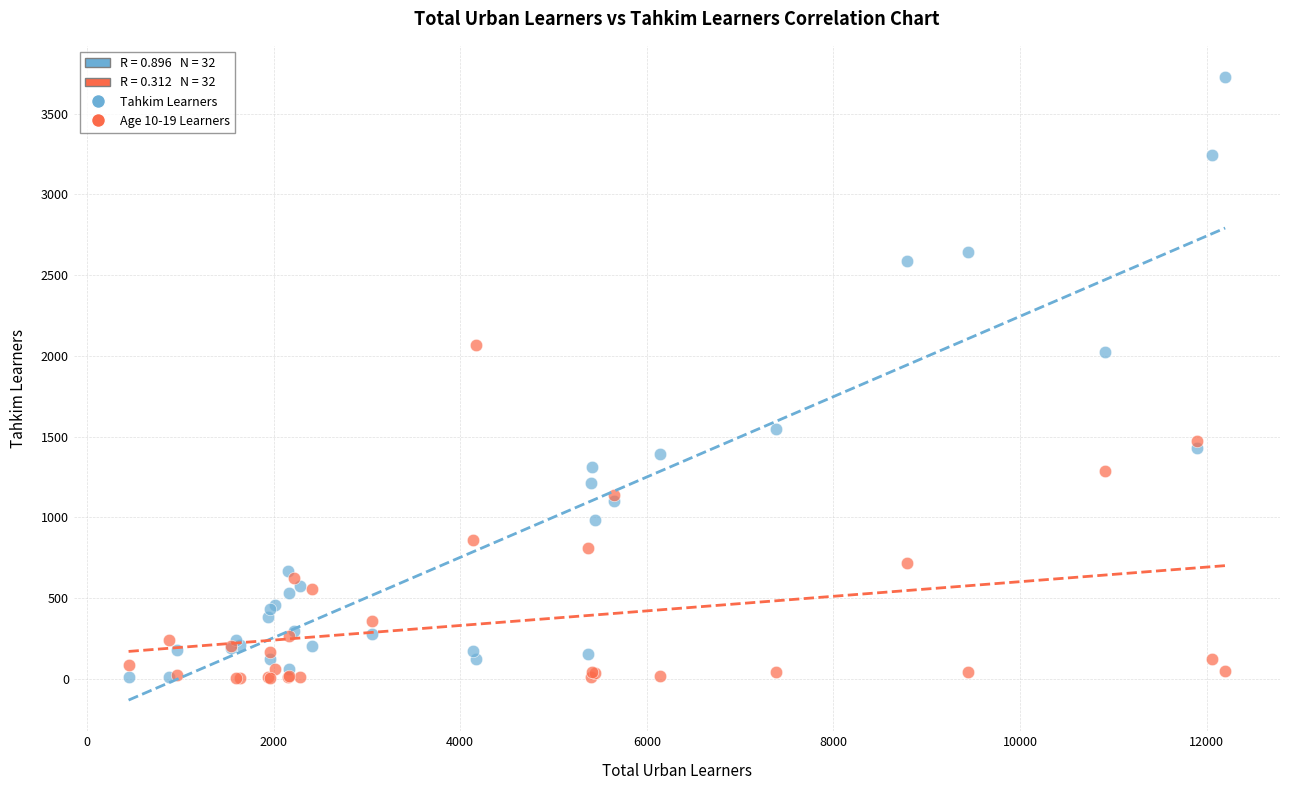

In the Tahkim Learners series, what Y value is closest to 1870?

2022